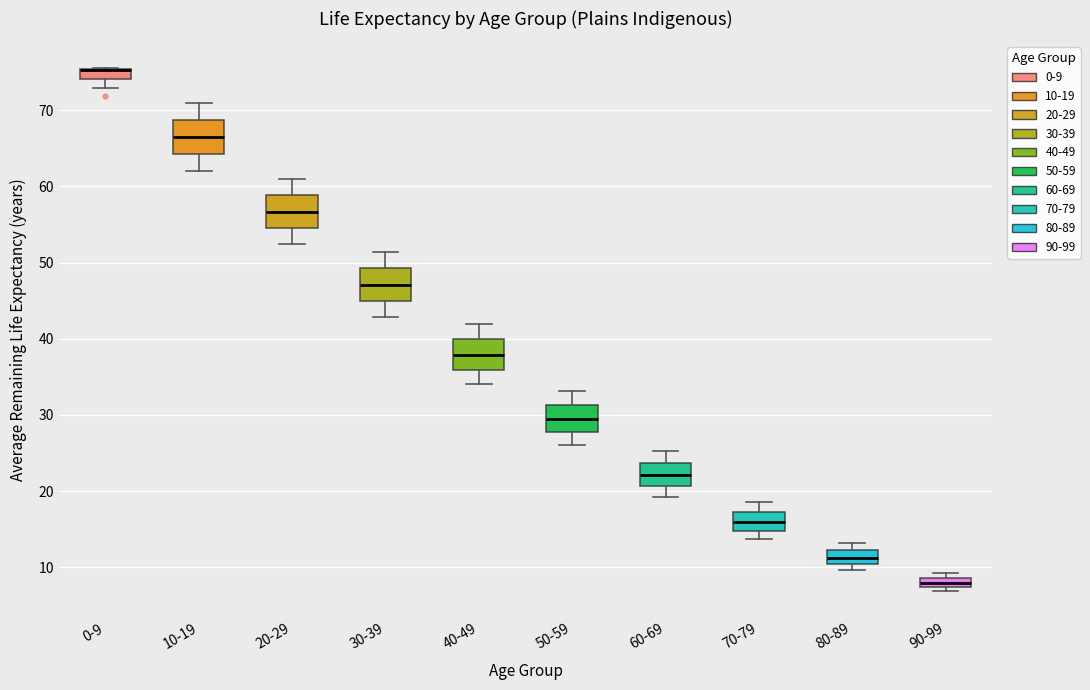

Where does the lower whisker of the box for 0-9 end on the y-axis? The values are not printed on the chart, so give them approximately, as read against the axis.

73